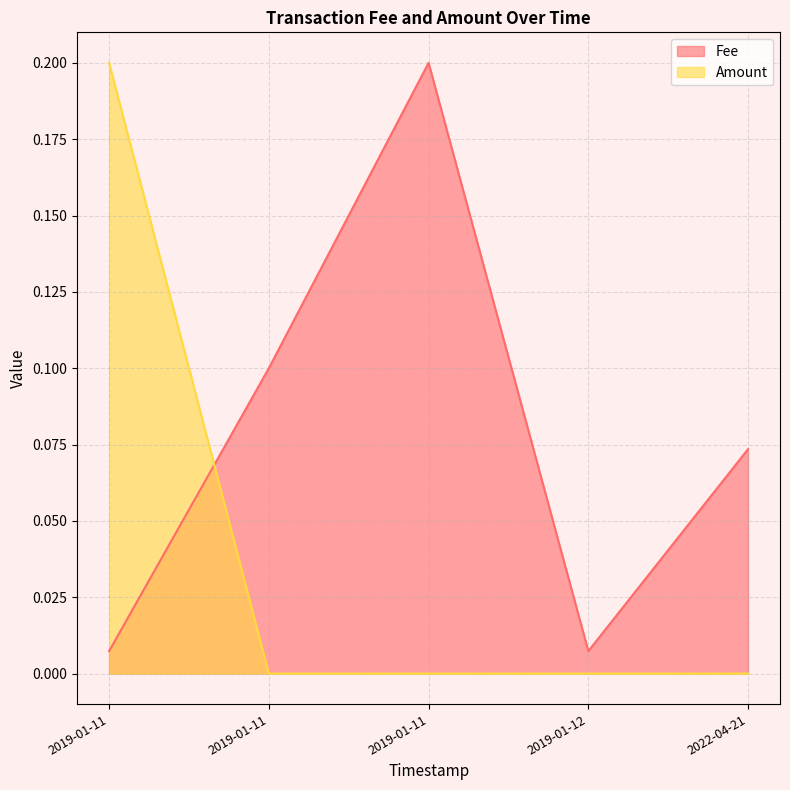

What is the difference between the Fee values at 2022-04-21 02:18:03 and 2019-01-11 23:47:06?

0.1